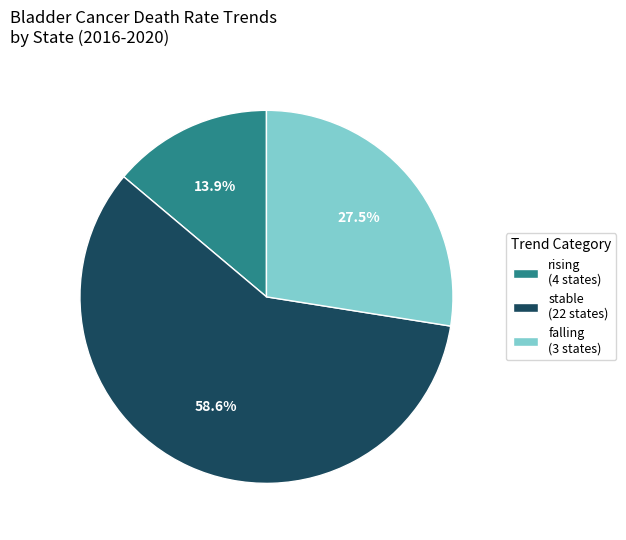

How many segments does this pie chart have?

3